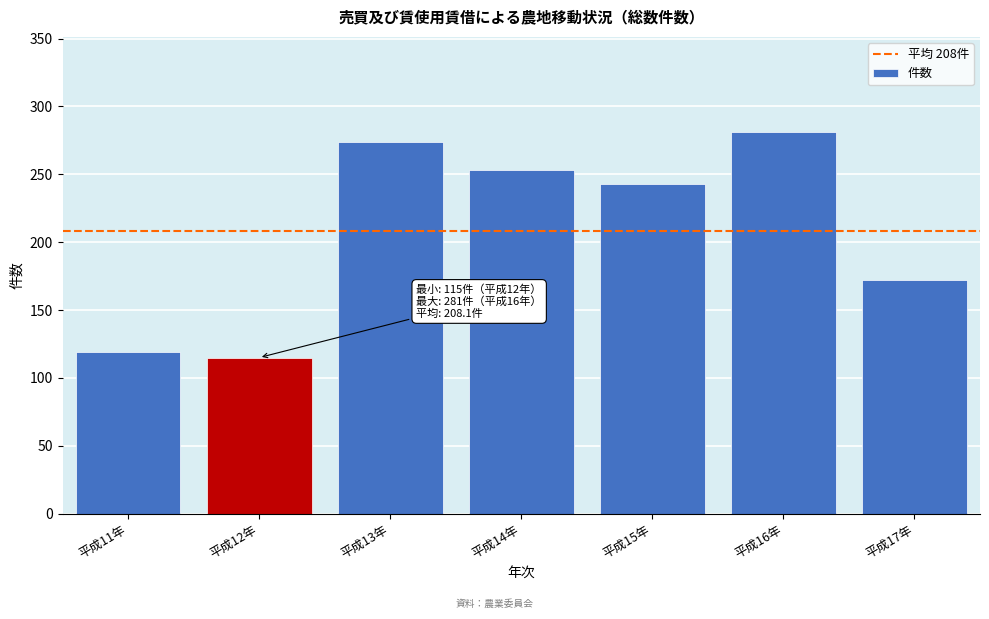

Reading right to left, extract all data points from this chart.

平成17年=172	平成16年=281	平成15年=243	平成14年=253	平成13年=274	平成12年=115	平成11年=119